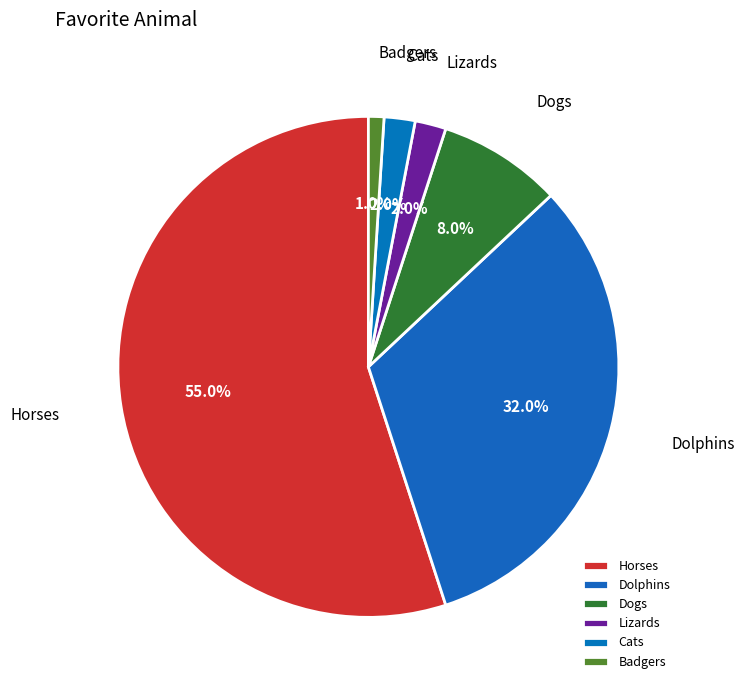

Which slice is the largest?

Horses